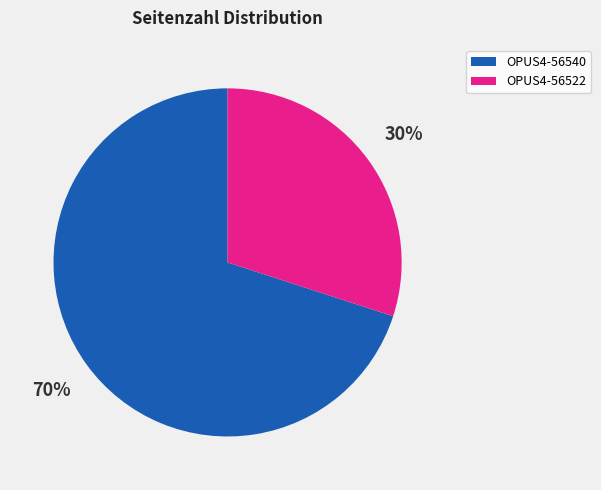

Does OPUS4-56522 represent more than half of the total?

No